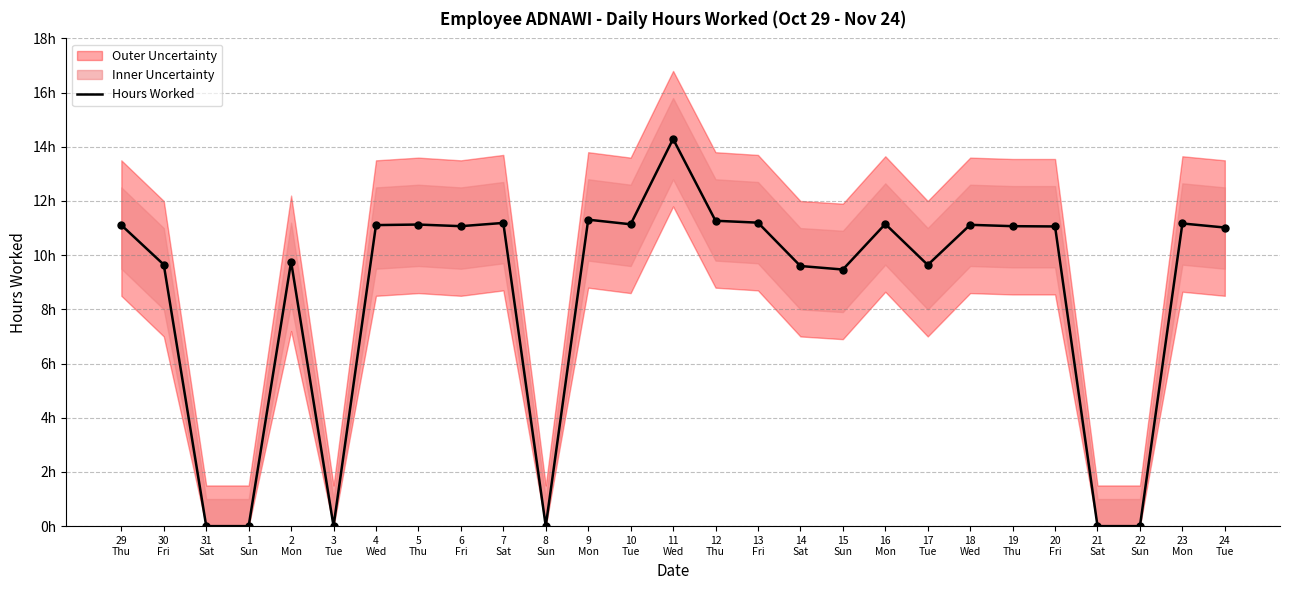

What is the change in value from 30
Fri to 5
Thu?

+1.5